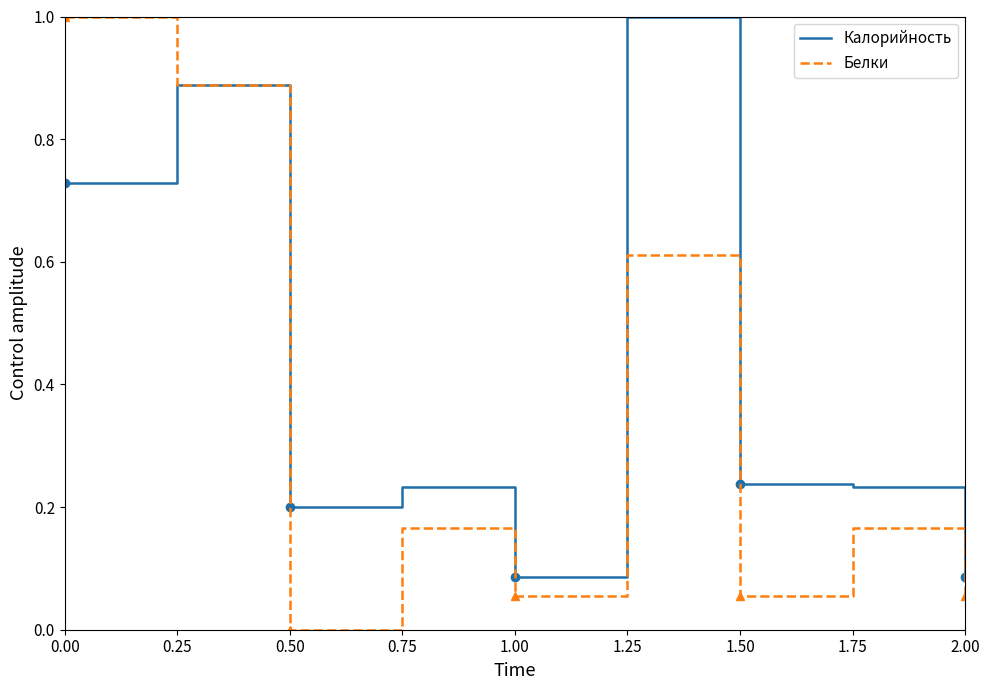

At which label does Калорийность reach its minimum?

1.00